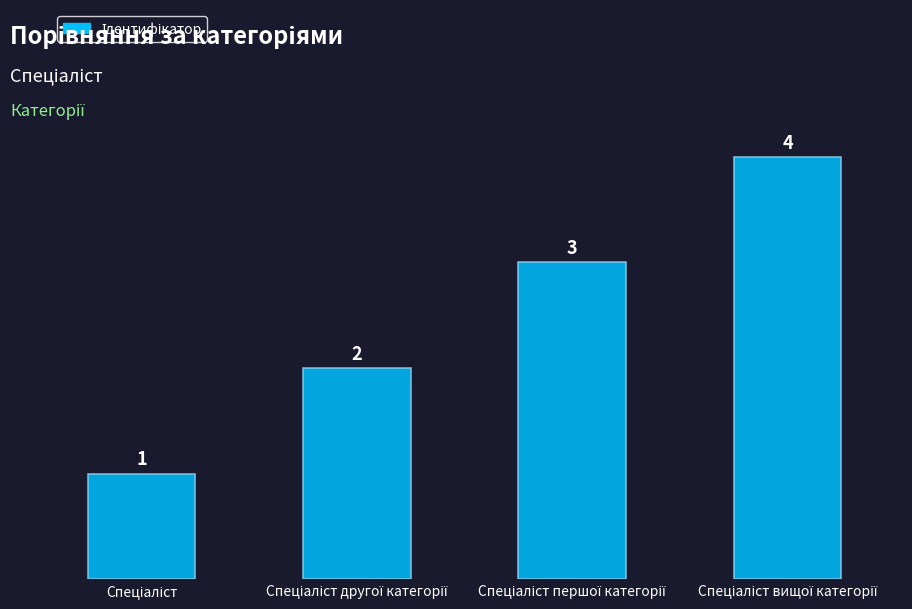

What is the value of the 4th bar from the left?

4